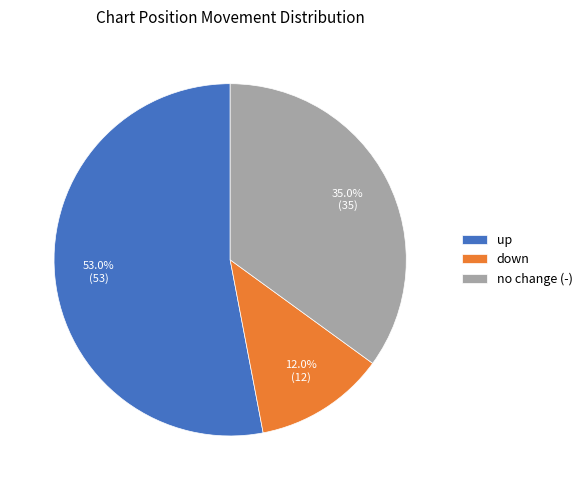

What is the ratio of the value at up to the value at down?

4.4